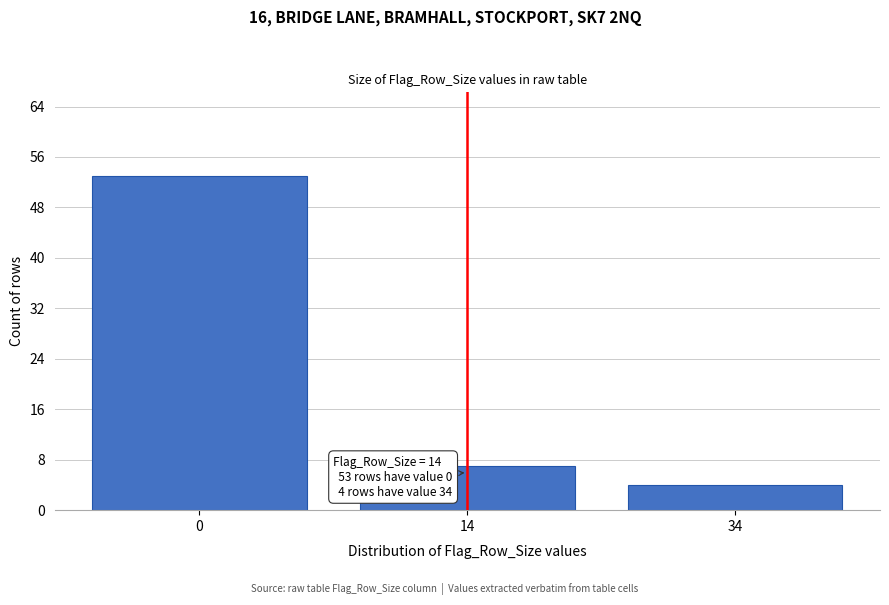

Reading right to left, what are all the values shown in this chart?

34=4	14=7	0=53